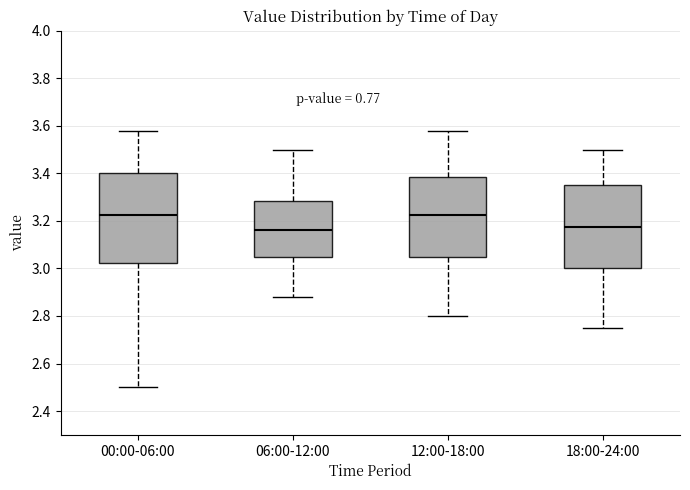

Reading left to right, transcribe this box plot: for each box, give where its median line is, the range the box spans, and where its two whiskers end, as read against the y-axis. The values are not printed on the chart, so give them approximately, as read against the axis.

00:00-06:00: median 3.22, box 3.02 to 3.40, whiskers 2.50 to 3.58
06:00-12:00: median 3.16, box 3.06 to 3.28, whiskers 2.88 to 3.50
12:00-18:00: median 3.22, box 3.06 to 3.38, whiskers 2.80 to 3.58
18:00-24:00: median 3.18, box 3.00 to 3.36, whiskers 2.76 to 3.50